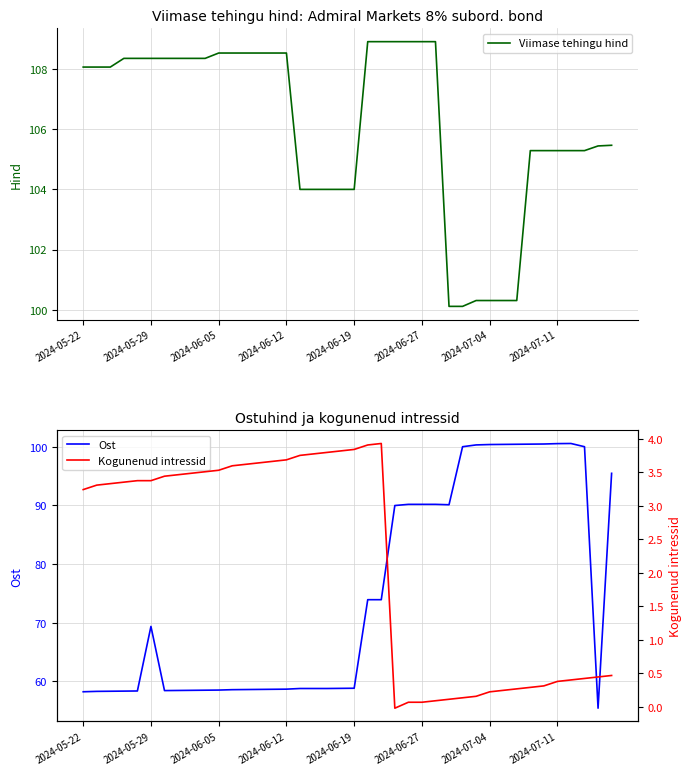

Count the number of data series in this chart.

3